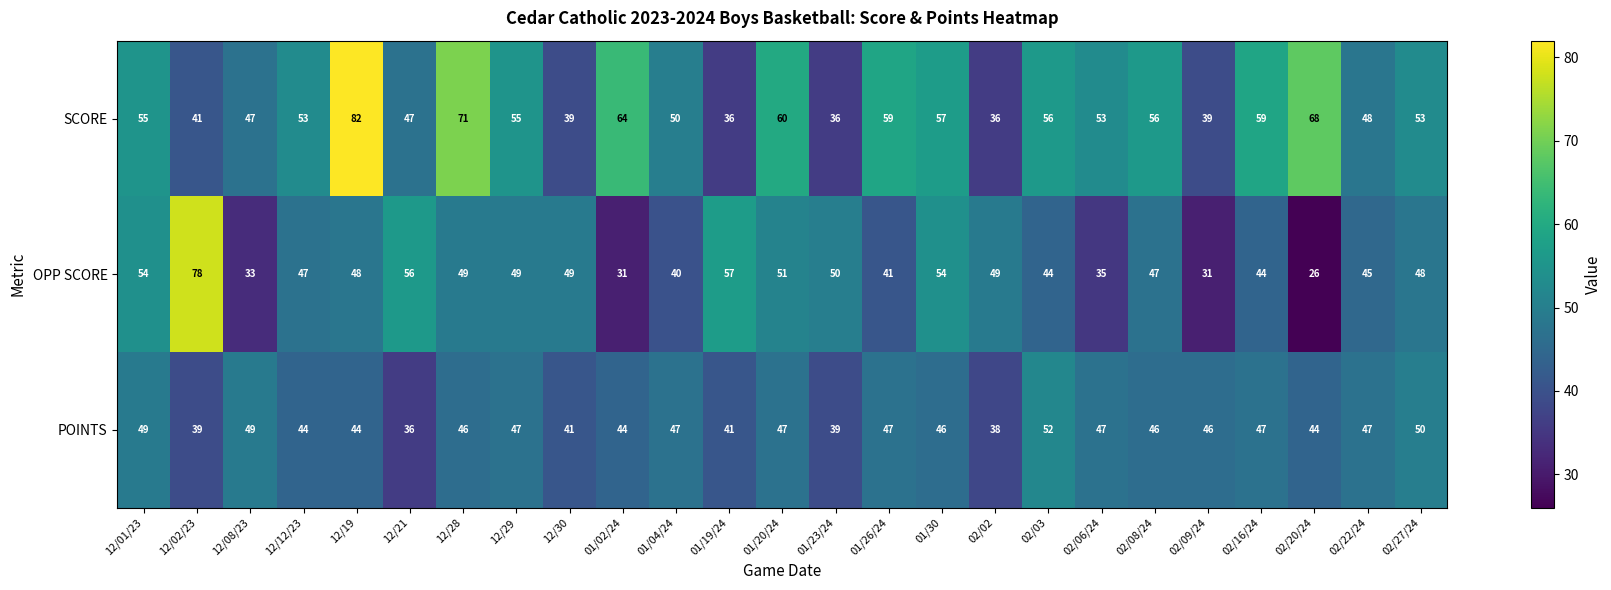

The SCORE series shows 60 at 01/20/24. True or false?

True